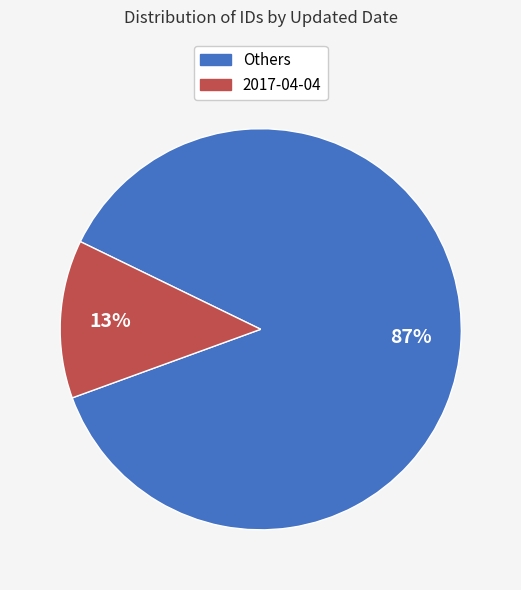

Is there a majority slice in this chart?

Yes